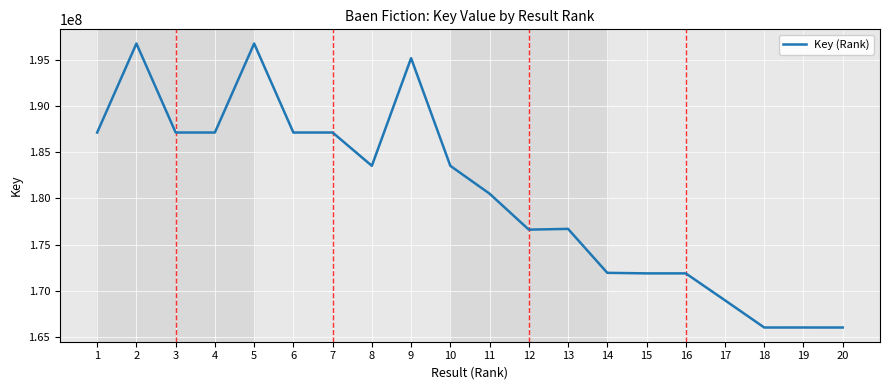

How many lines are shown in the chart?

1